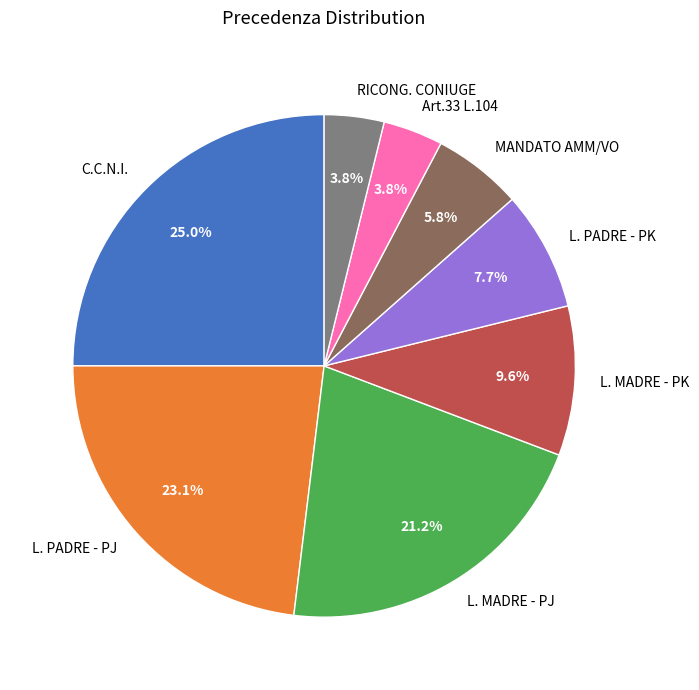

Between L. PADRE - PK and L. MADRE - PK, which is larger?

L. MADRE - PK